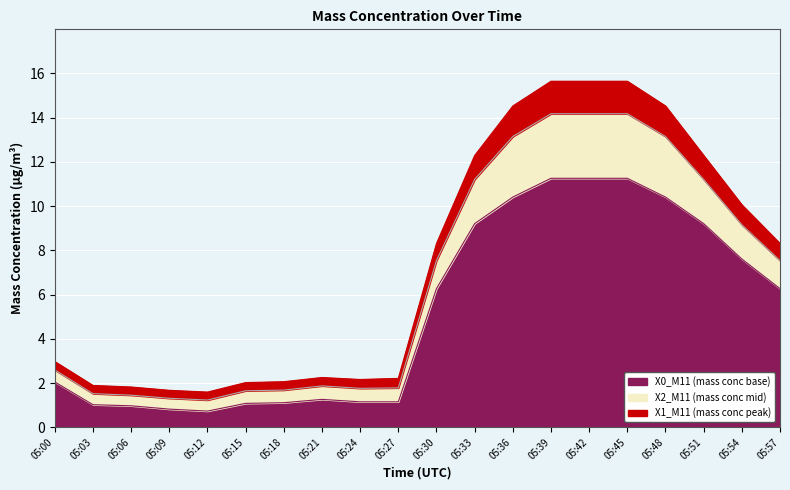

What is the total value across all series at 05:36?

14.5